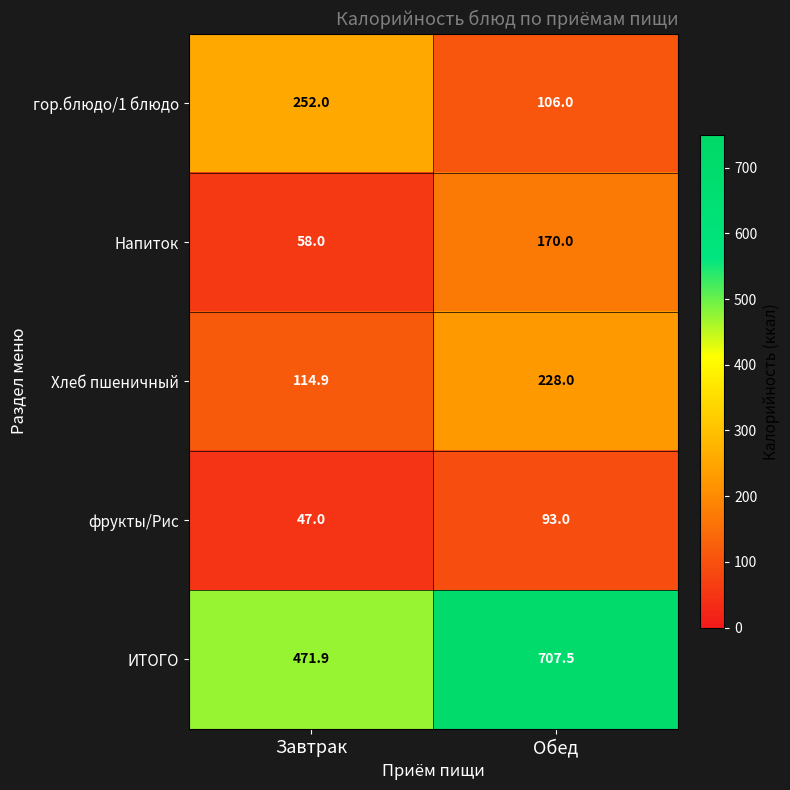

Rank the categories by фрукты/Рис value from highest to lowest.

Обед, Завтрак